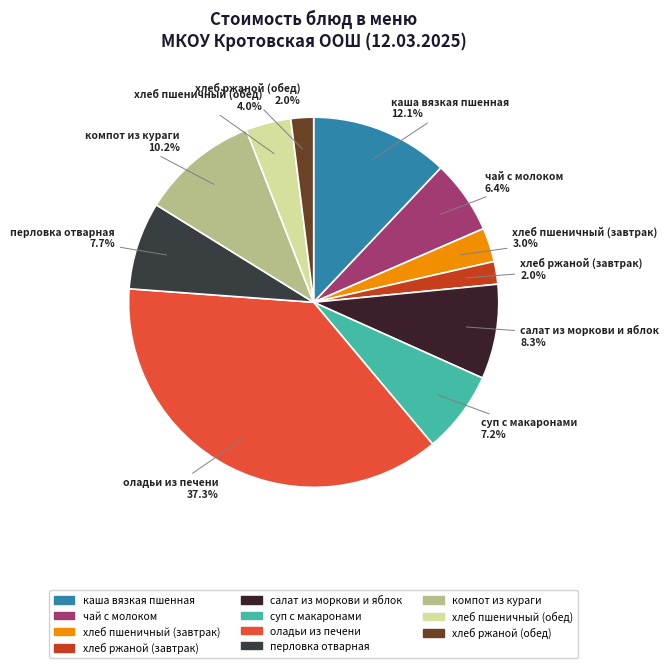

Is перловка отварная the majority of the pie?

No